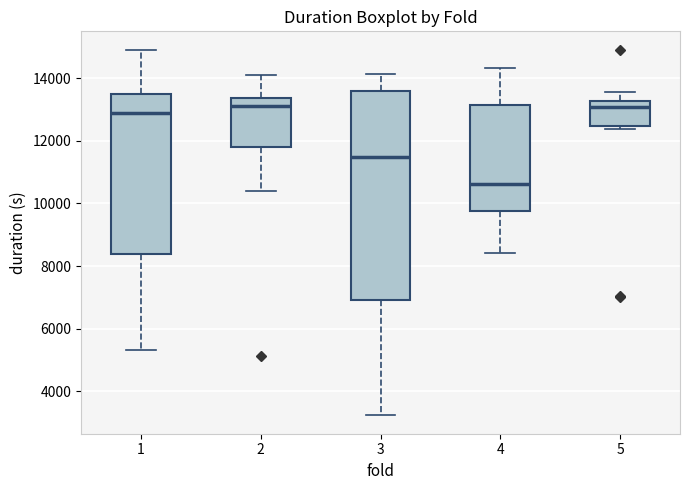

Where does the median line of the box at x = 2 sit on the y-axis? The values are not printed on the chart, so give them approximately, as read against the axis.

13000